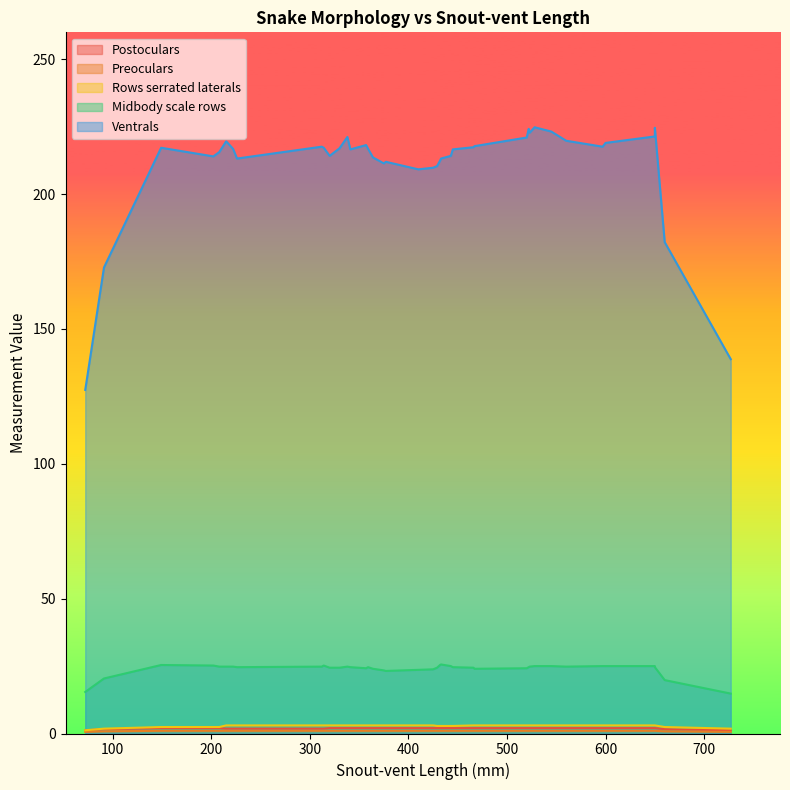

Between 3 and 27, which series saw the biggest shift?

Ventrals